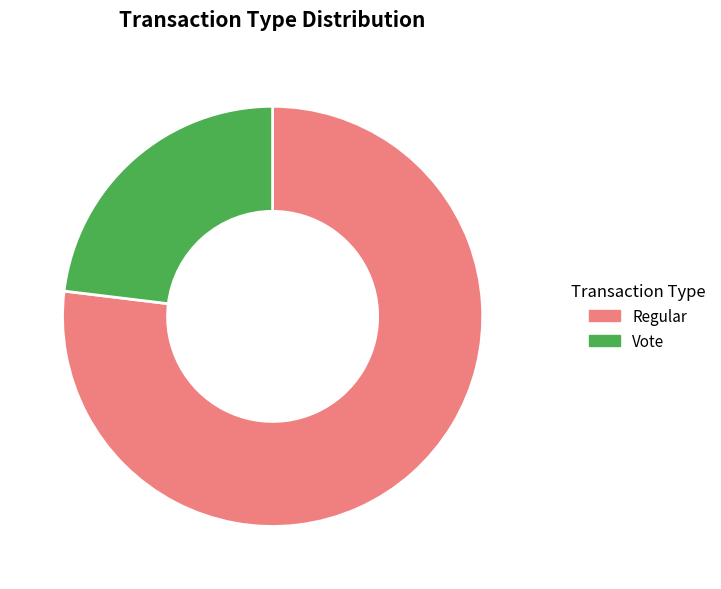

Is the sum of Vote and Regular greater than half?

Yes